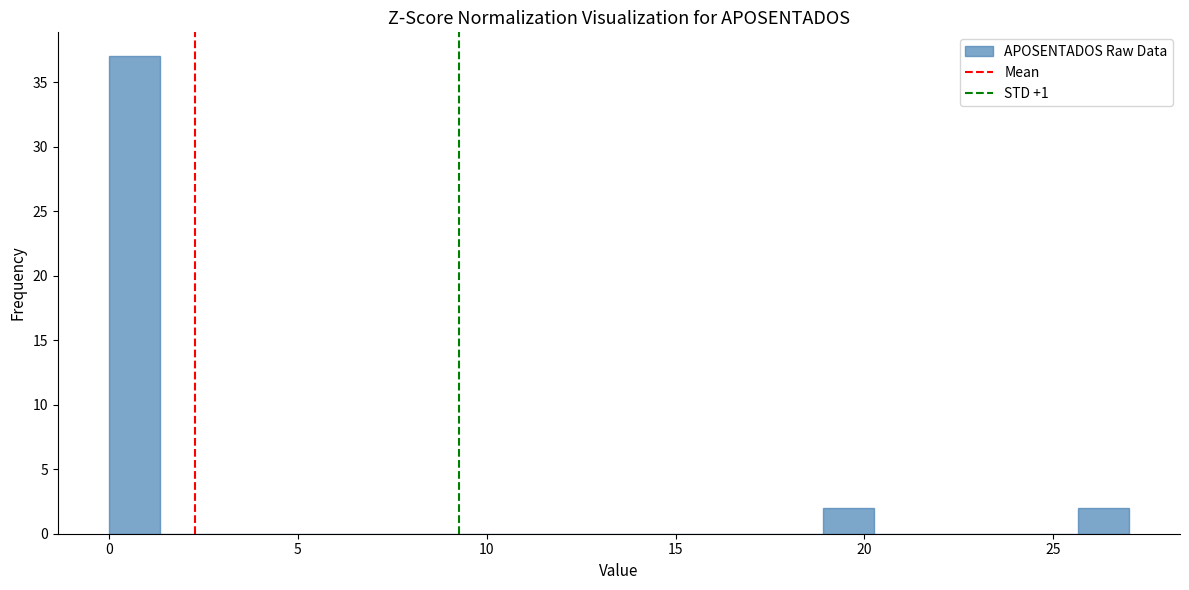

Around what value on the x-axis is the tallest bar? Give the approximate position of its centre, as read against the axis.

0.5